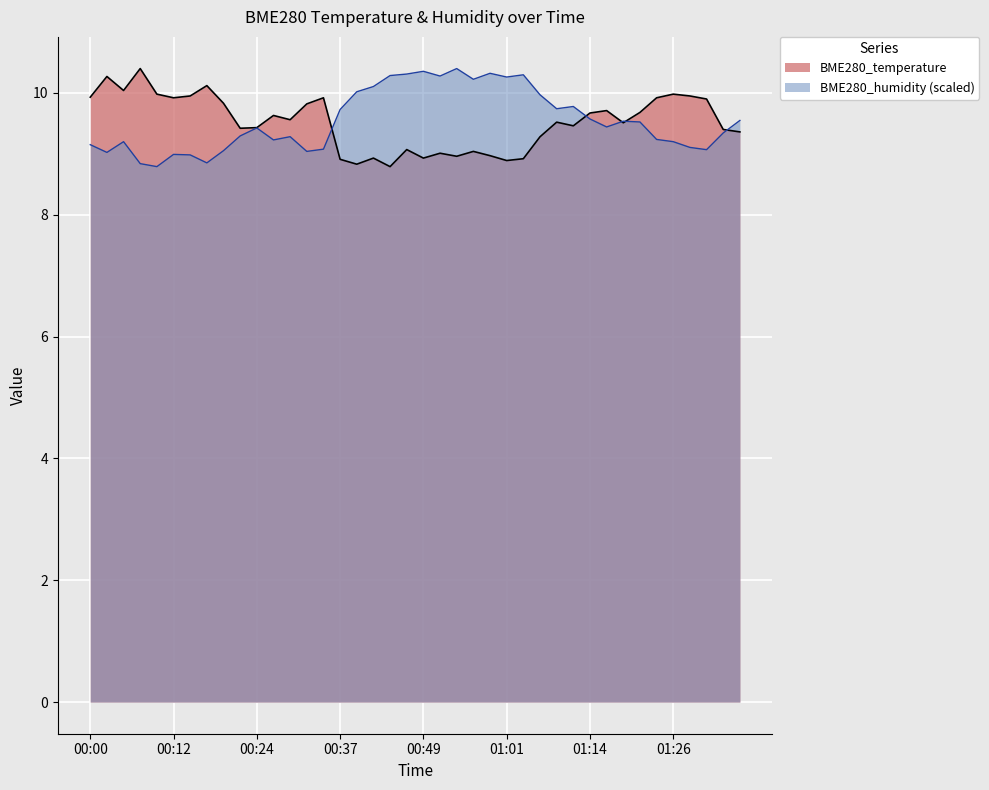

In BME280_temperature, how many points are lower than both neighbors (excluding endpoints)?

11